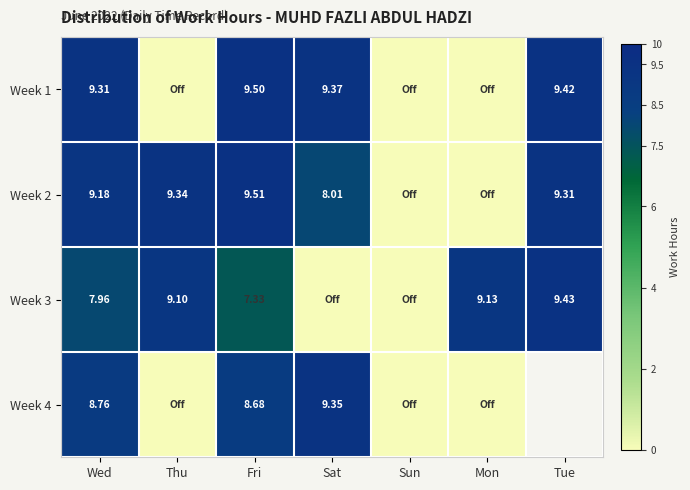

Is the value of Week 3 at Mon greater than the value of Week 1 at Wed?

No